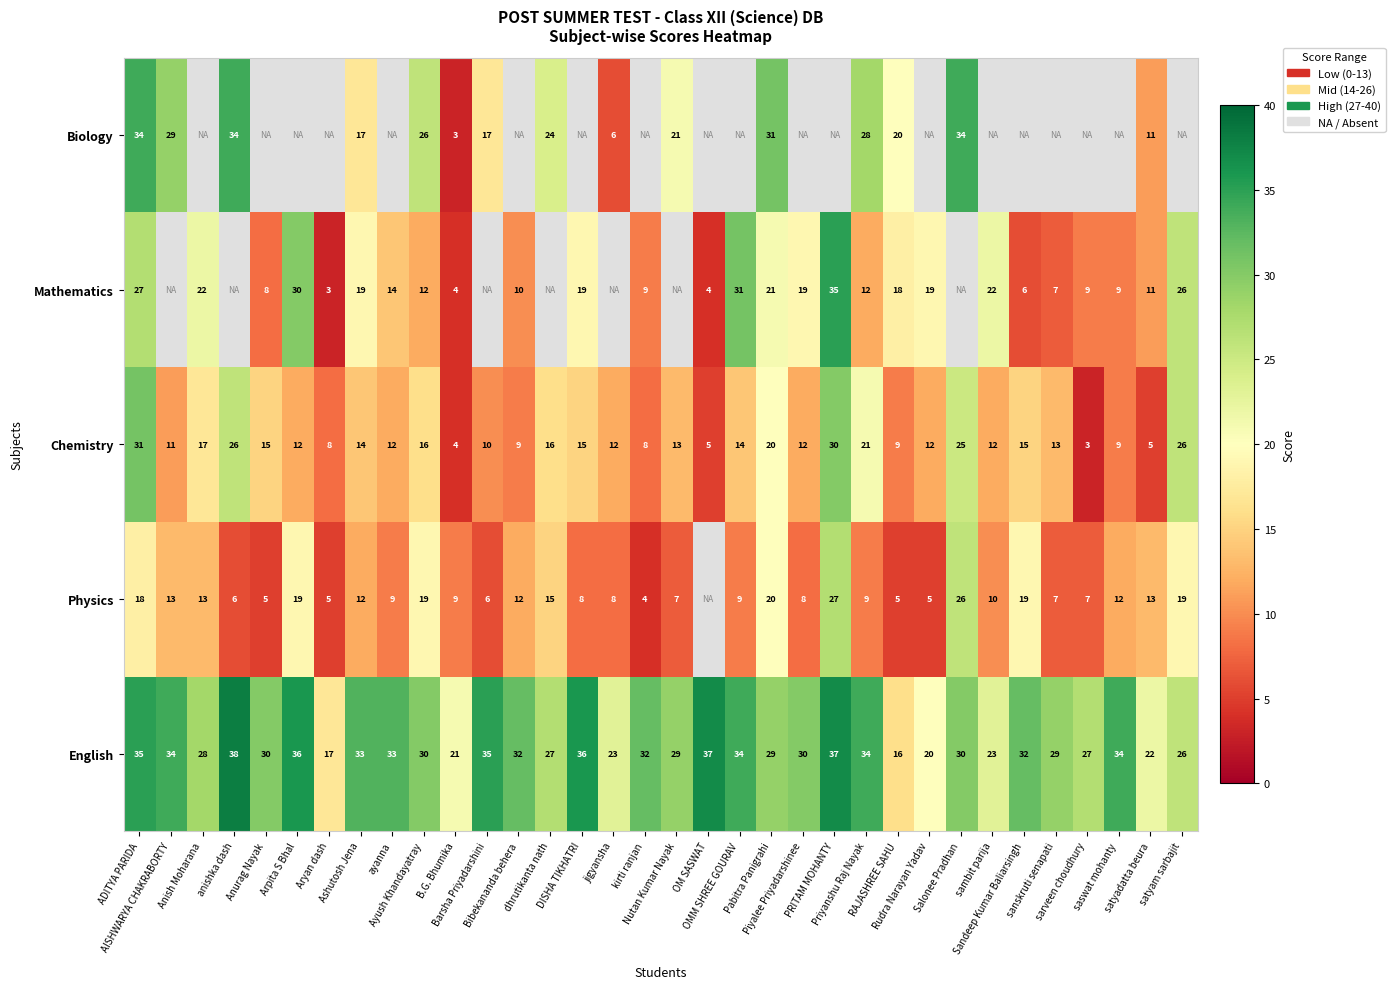

Is the value of Physics at anishka dash greater than the value of English at Ashutosh Jena?

No